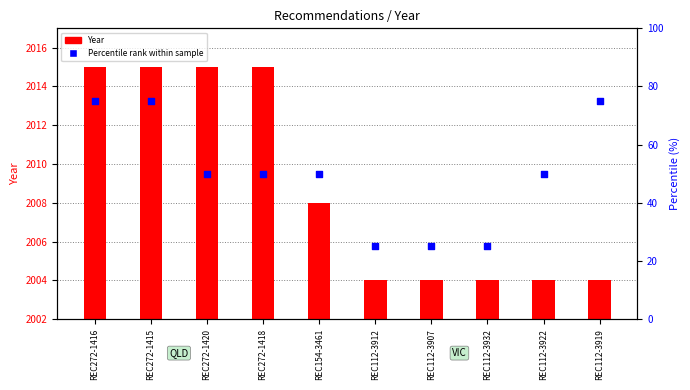

Which series has the widest spread of Y values?

Percentile rank within sample